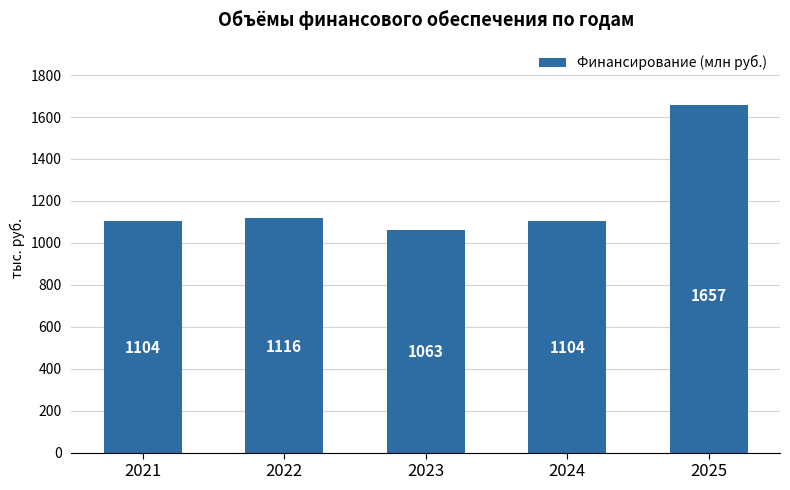

Are the bars horizontal?

No